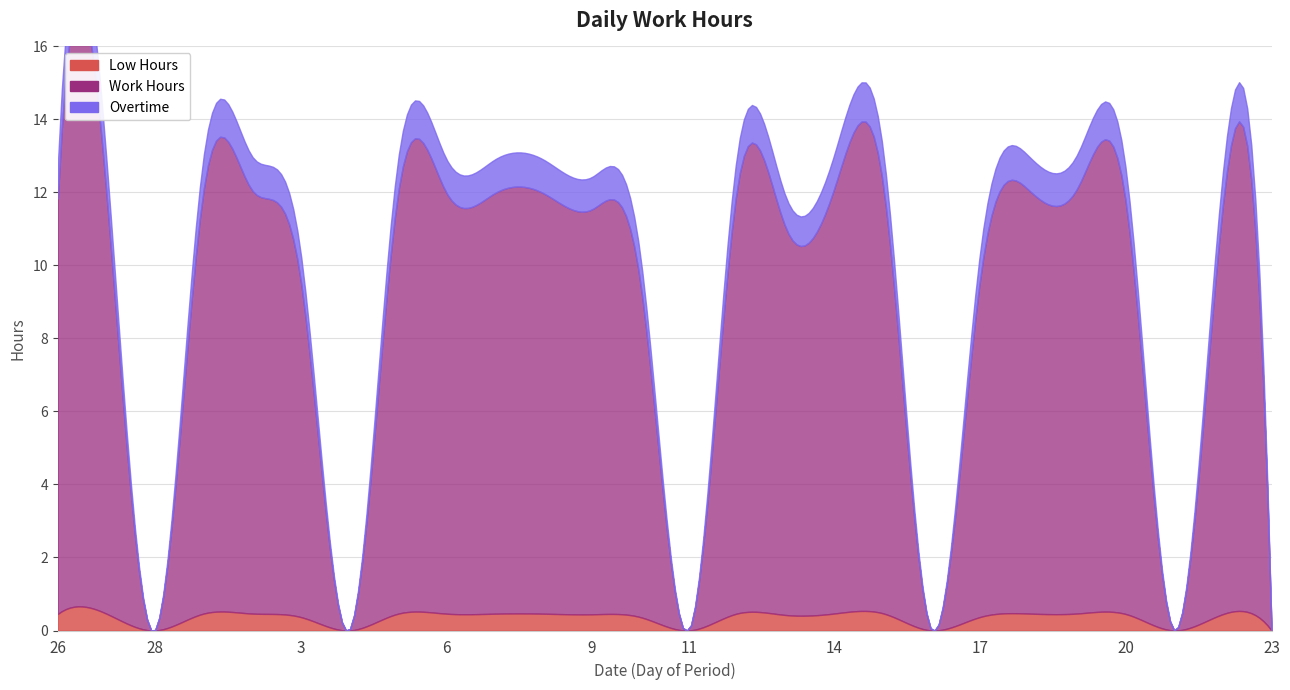

Which series has the largest total across all categories?

Work Hours